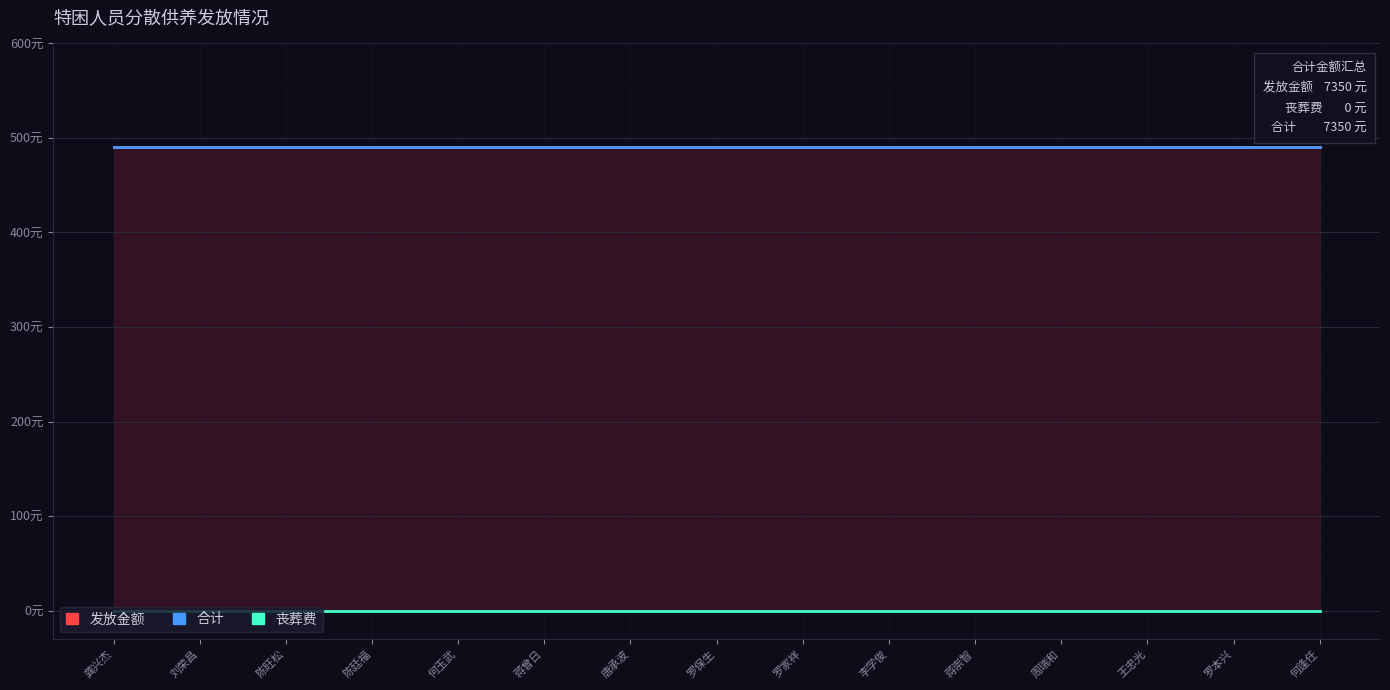

At which label does 丧葬费 reach its minimum?

龚兴杰